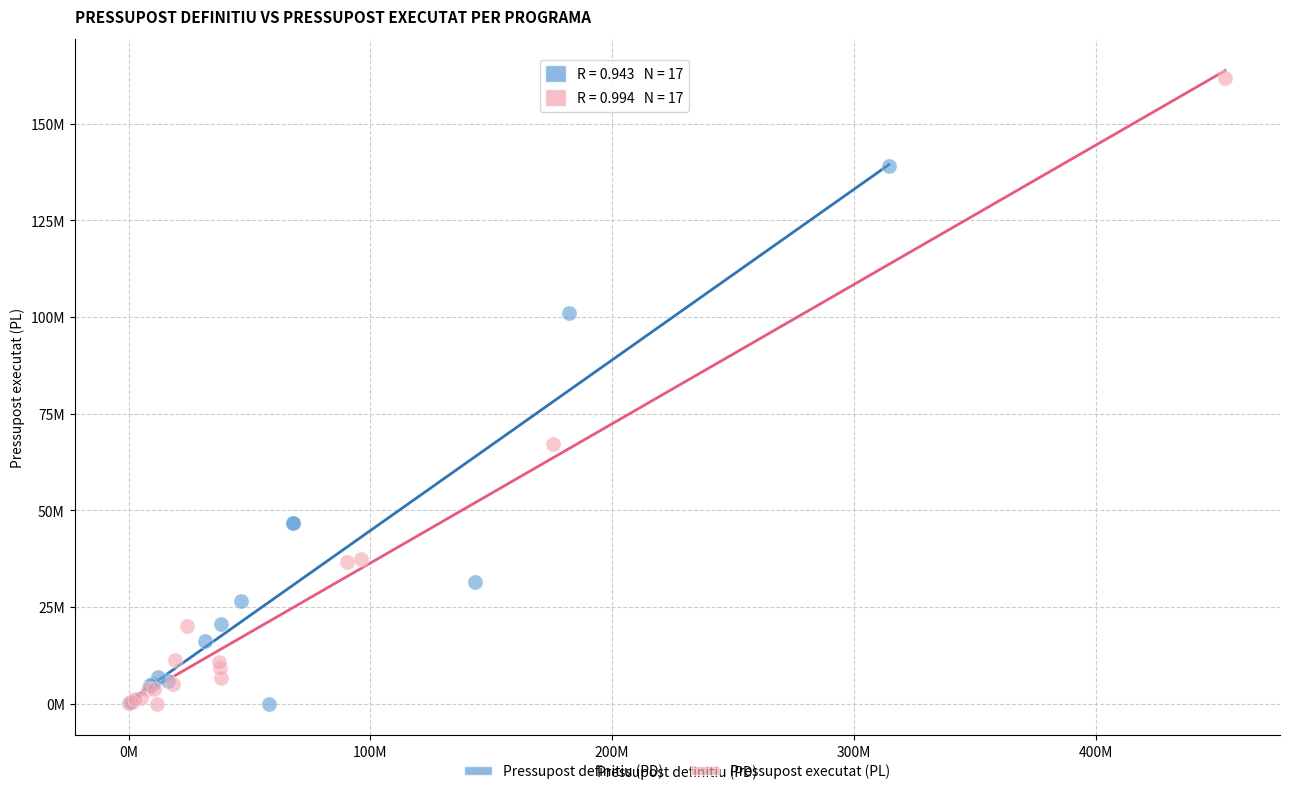

Which series has the largest Y range (max minus min)?

Pressupost executat (PL)